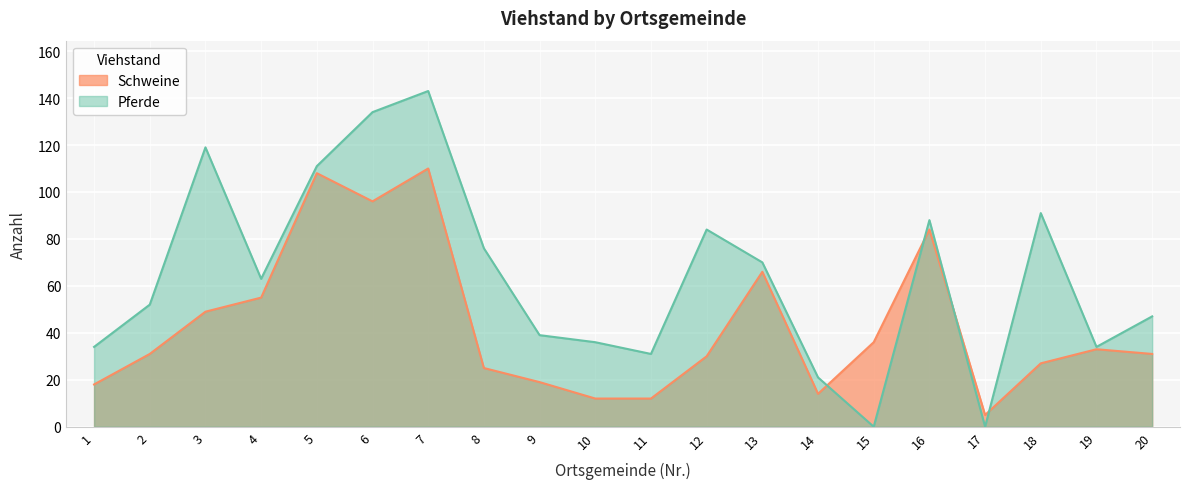

Rank the series at 5 from highest to lowest value.

Pferde, Schweine